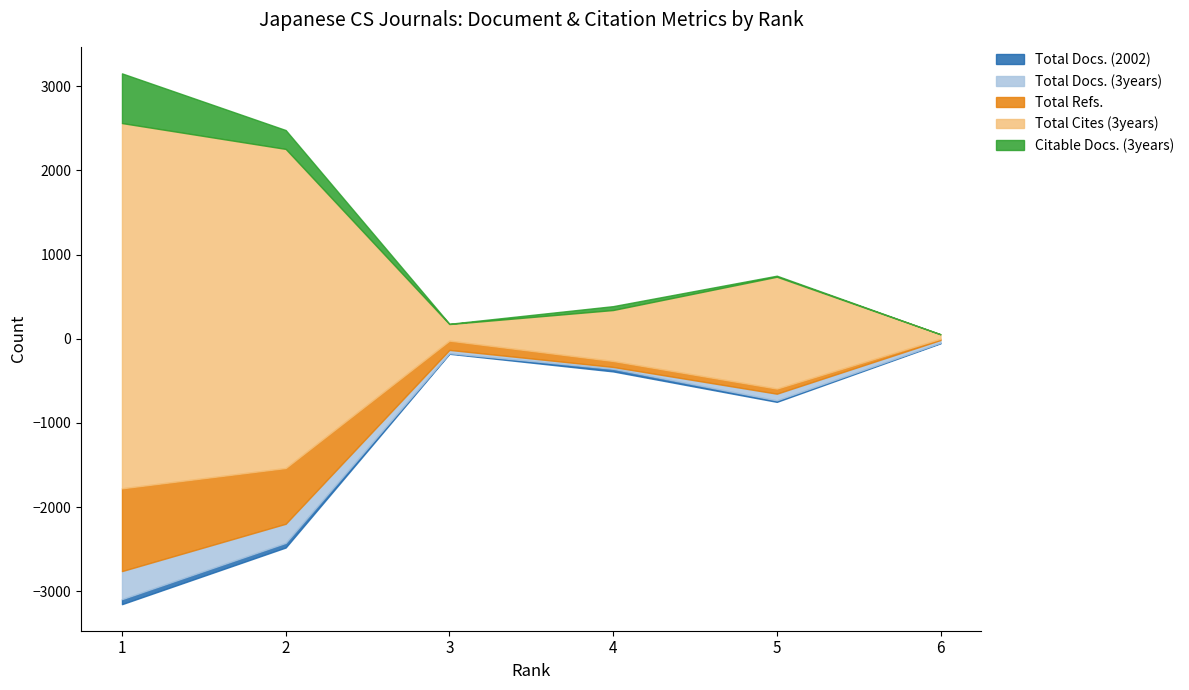

Reading left to right, transcribe all the data shown in this chart.

Total Docs. (2002): 1=60	2=55	3=7	4=31	5=18	6=7
Total Docs. (3years): 1=333	2=227	3=39	4=22	5=79	6=32
Total Refs.: 1=983	2=662	3=110	4=71	5=61	6=15
Total Cites (3years): 1=4337	2=3789	3=197	4=605	5=1328	6=53
Citable Docs. (3years): 1=590	2=224	3=3	4=46	5=12	6=0